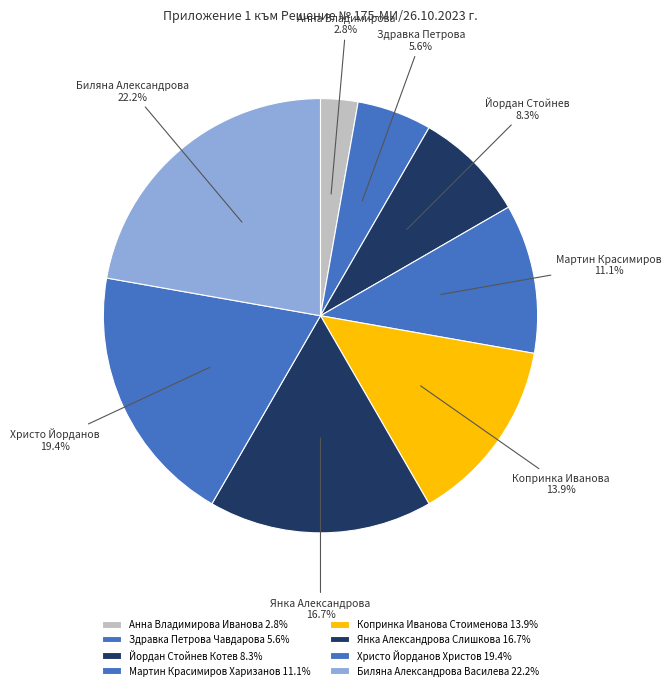

How many segments does this pie chart have?

8